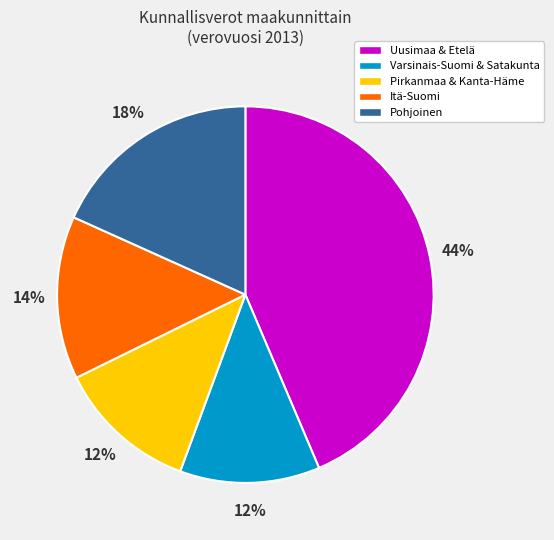

To the nearest percent, what is the difference between the largest and smallest slice percentages?

32%